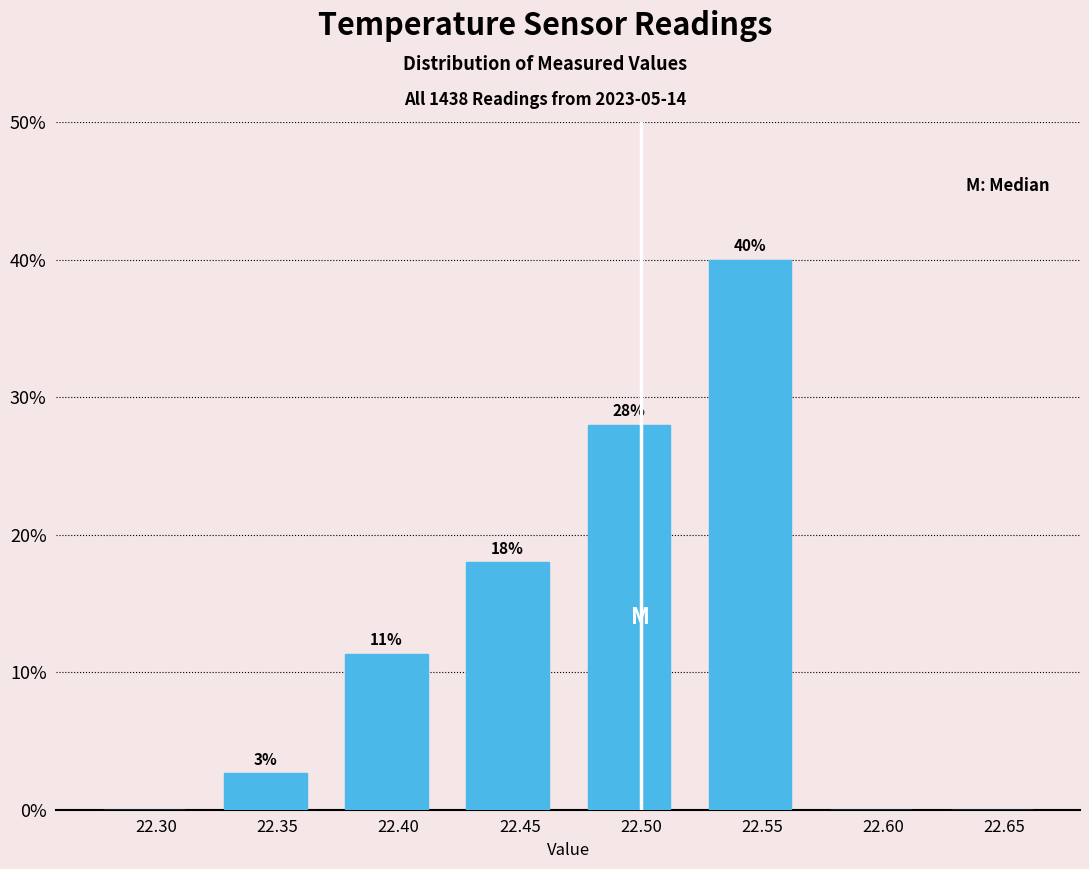

Over which range of the x-axis is the bar tallest?

22.52 to 22.57